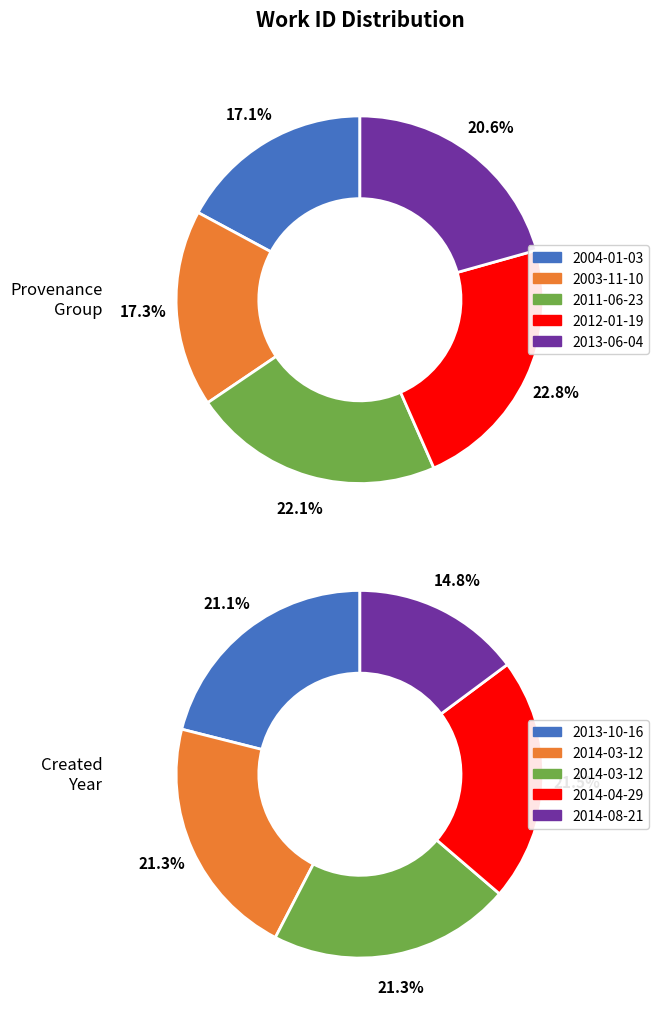

Which slice is the largest?

4